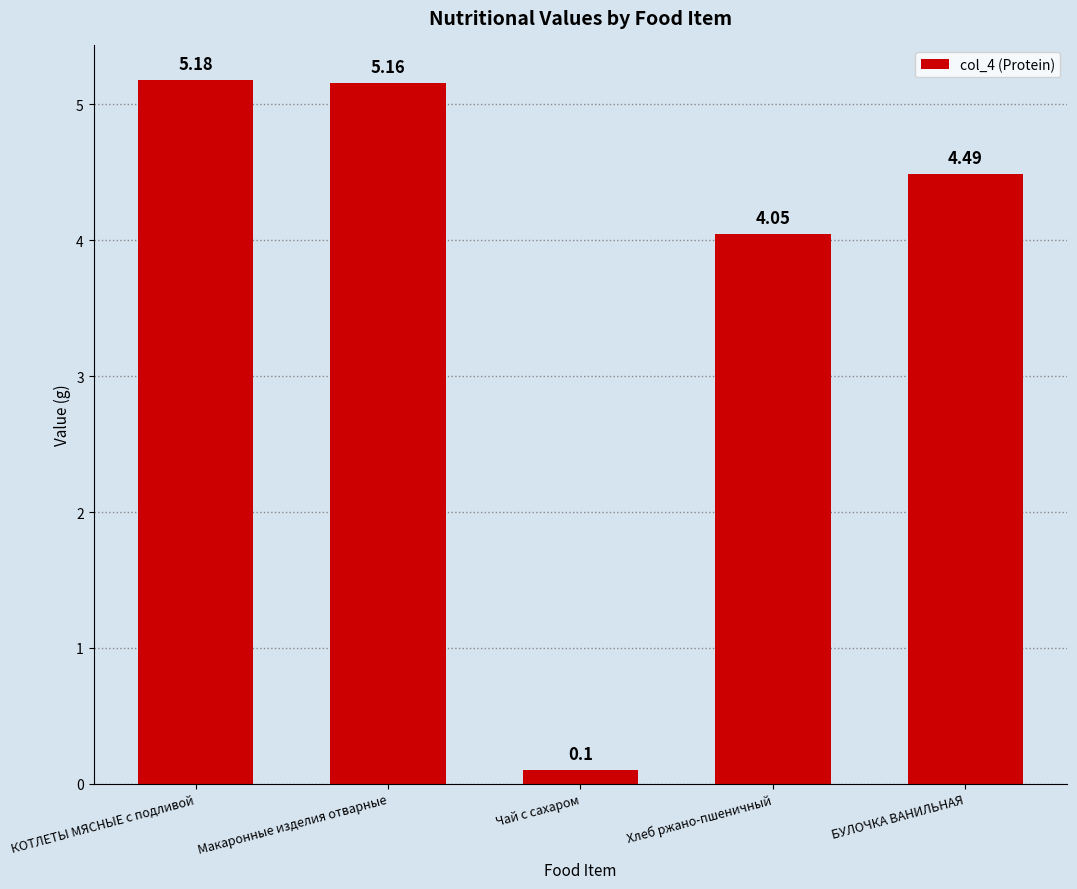

What is the value of the 3rd bar from the left?

0.1